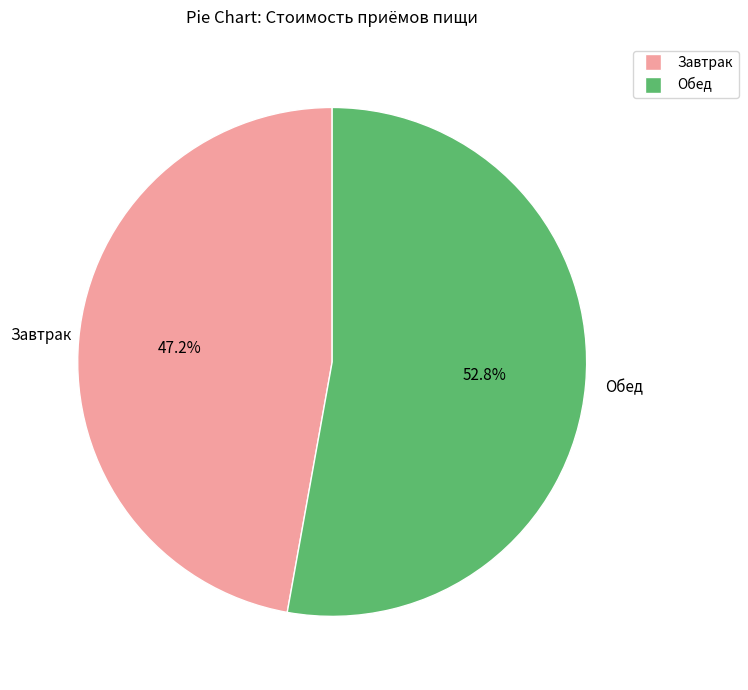

Is there any slice that represents more than half of the pie?

Yes